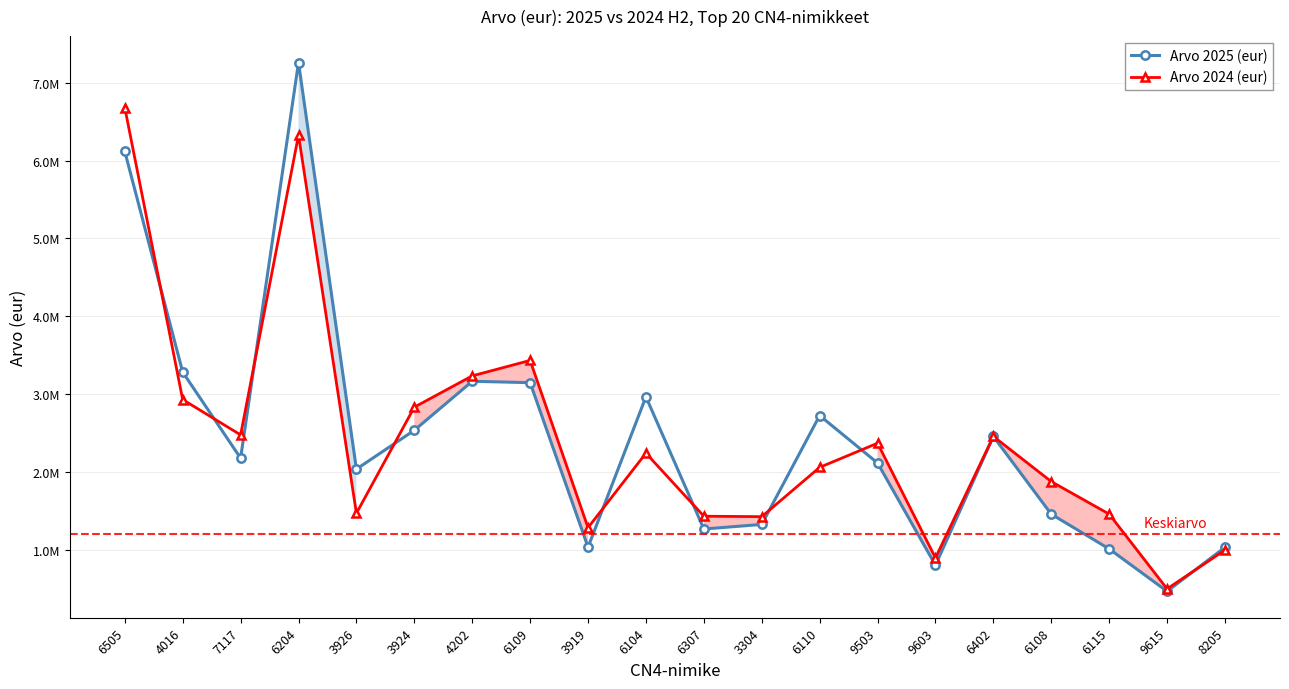

True or false: Arvo 2024 (eur) and Arvo 2025 (eur) cross at least once.

True